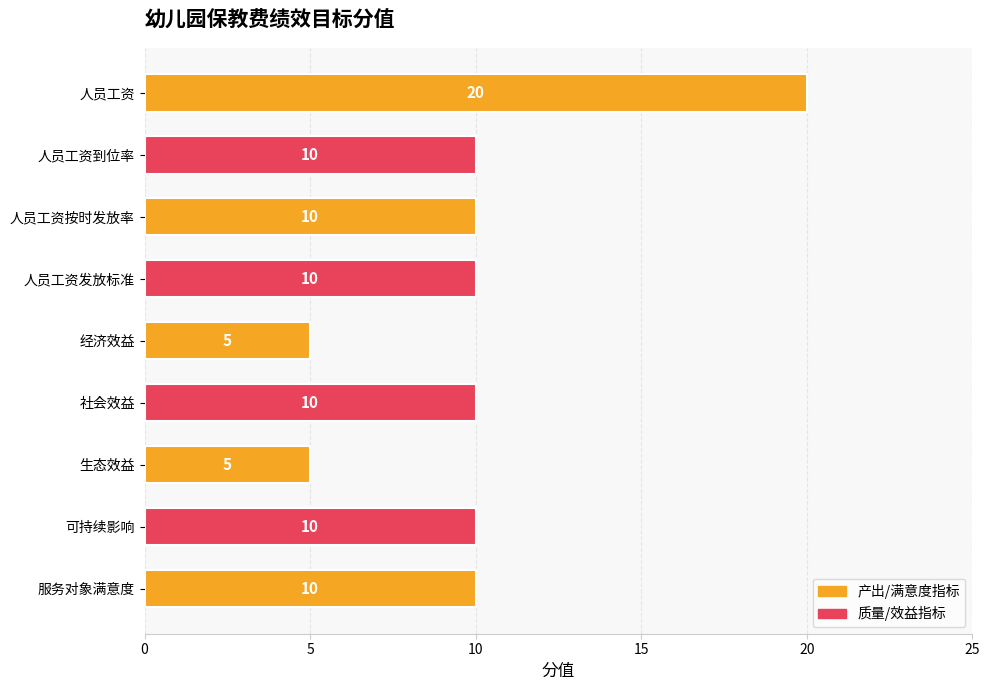

What is the difference between the maximum and minimum values?

15